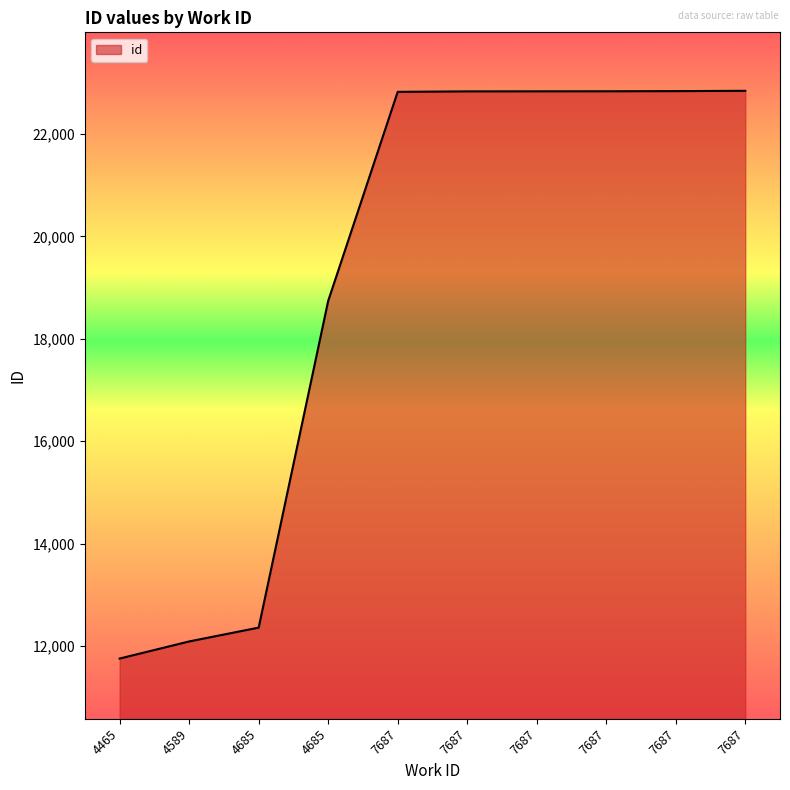

List the labels in order of value, largest first.

7687, 7687, 7687, 7687, 7687, 7687, 4685, 4685, 4589, 4465